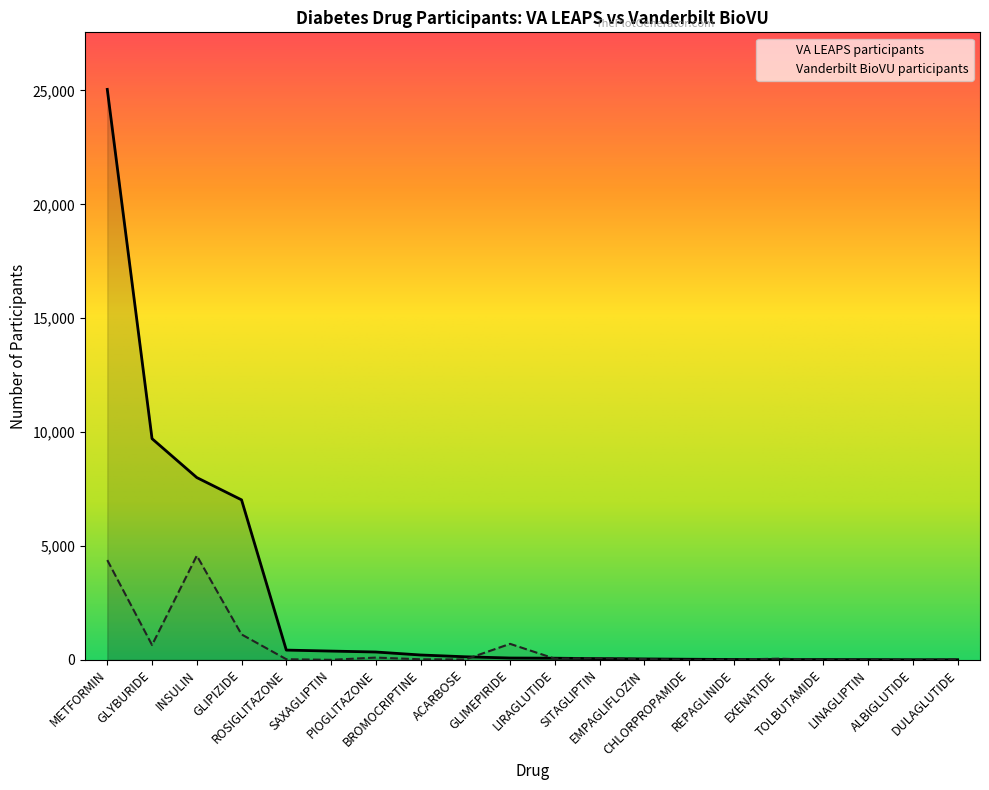

What is the label of the 2nd point from the right?

ALBIGLUTIDE